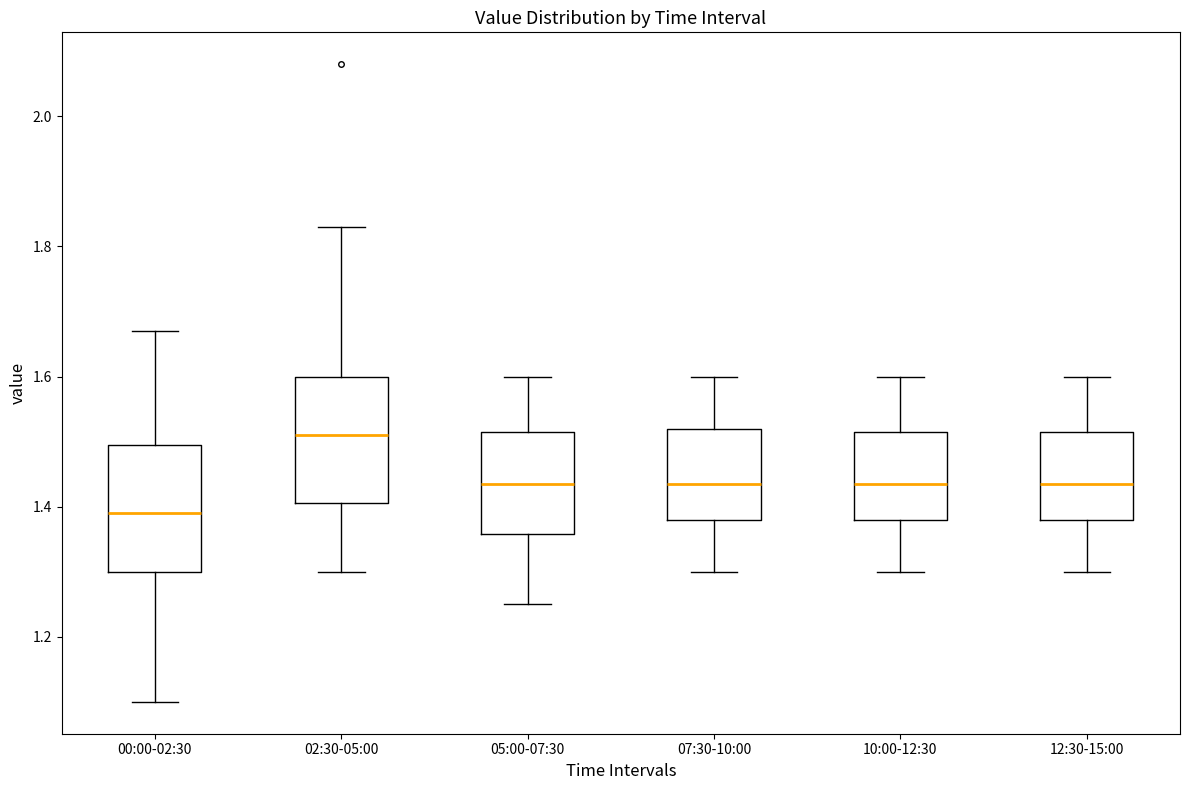

Where is the lower edge of the box for 05:00-07:30 on the y-axis? The values are not printed on the chart, so give them approximately, as read against the axis.

1.36